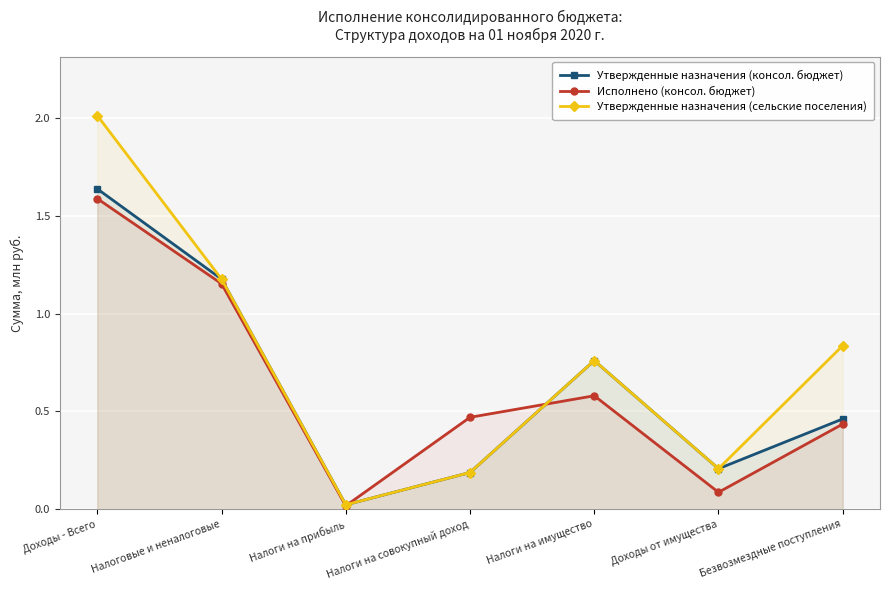

What is the label of the 1st point from the right?

Безвозмездные поступления